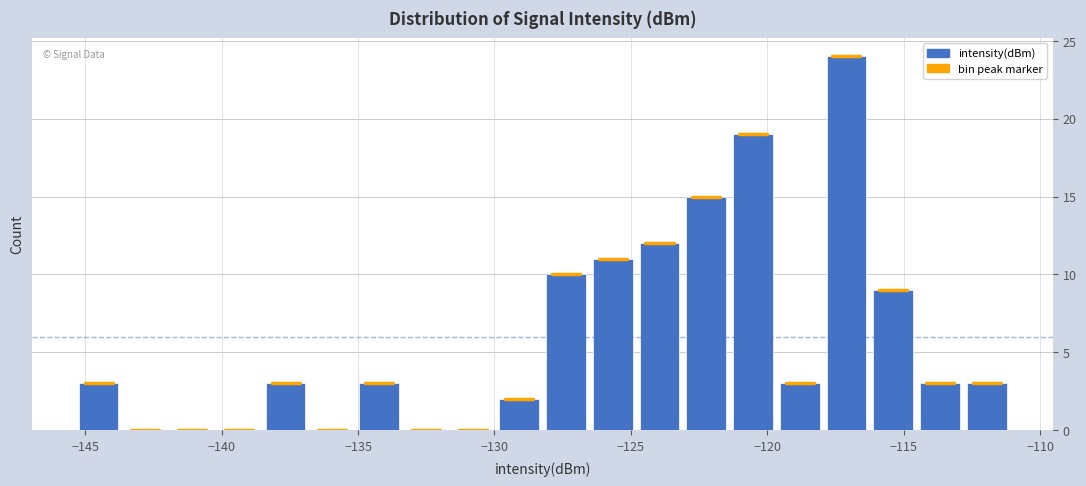

Read against the x-axis, roughly where is the centre of the tallest bar?

-117.0